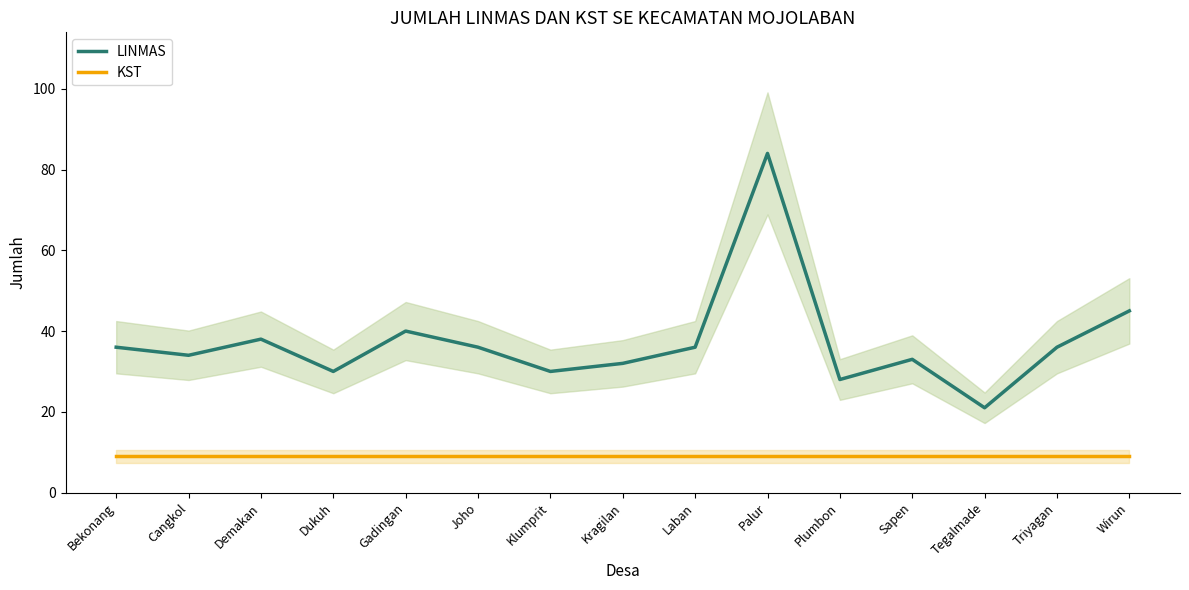

What position from the left is Palur?

10